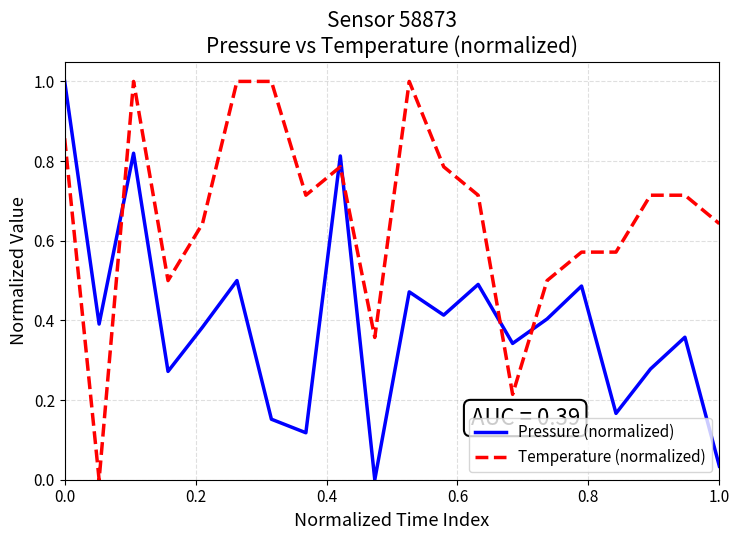

What is the highest value of the Temperature (normalized) series?

1.0